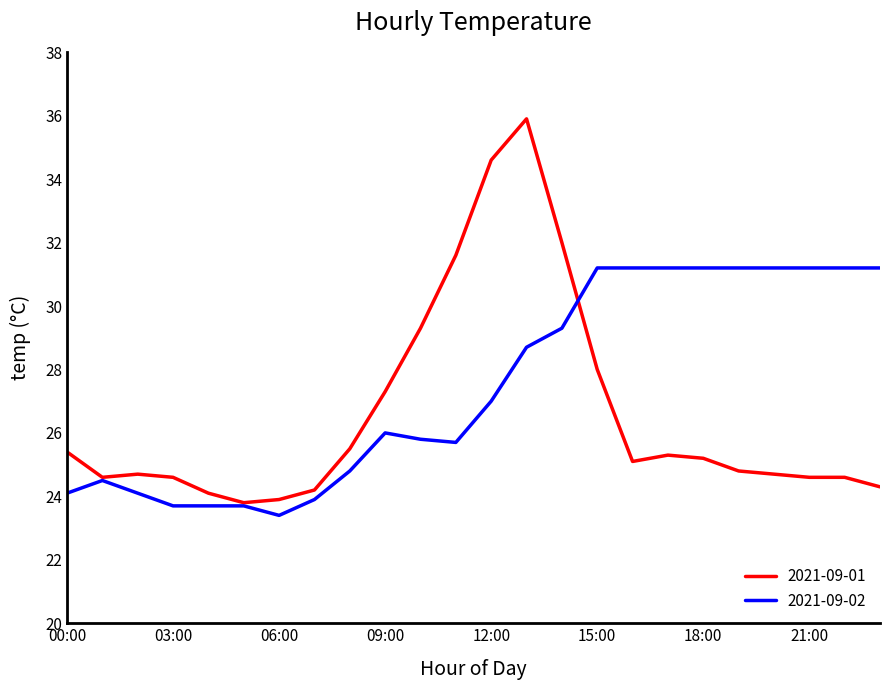

Rank the series by their maximum value, from highest to lowest.

2021-09-01, 2021-09-02